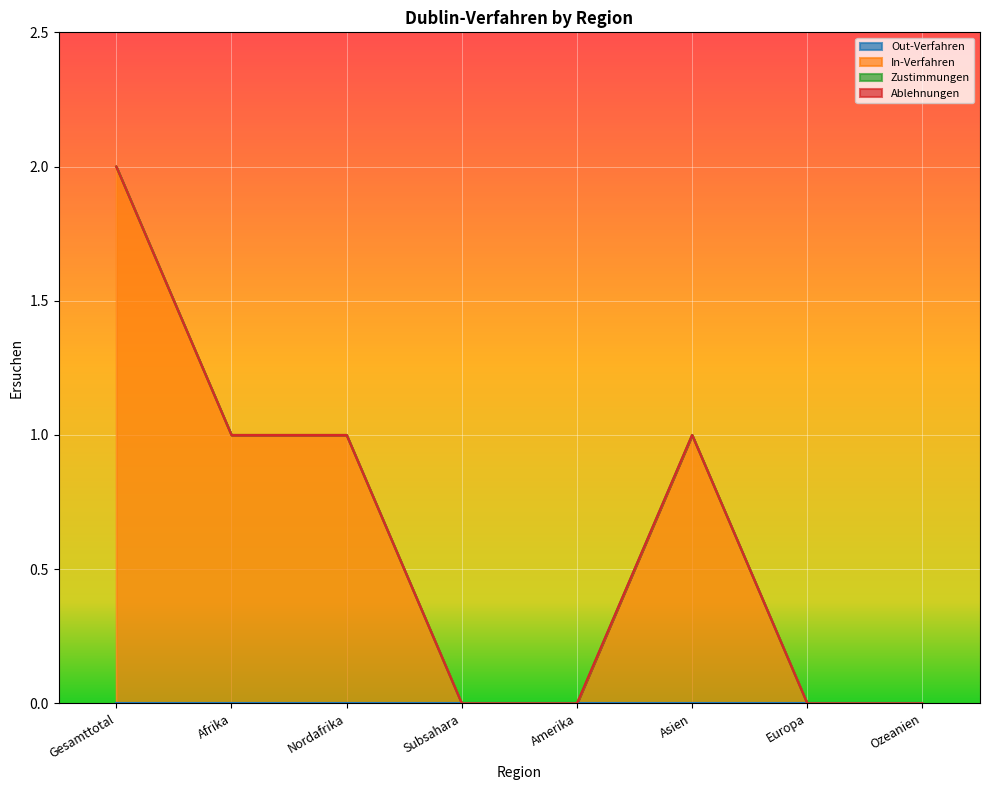

What is the maximum value shown in the chart?

2